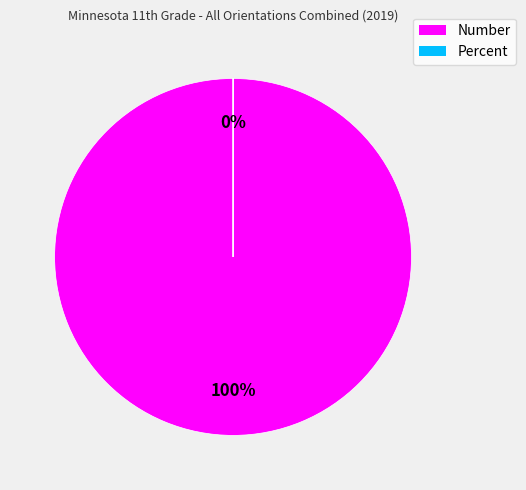

What is the total percentage of Percent and Number?

100.0%